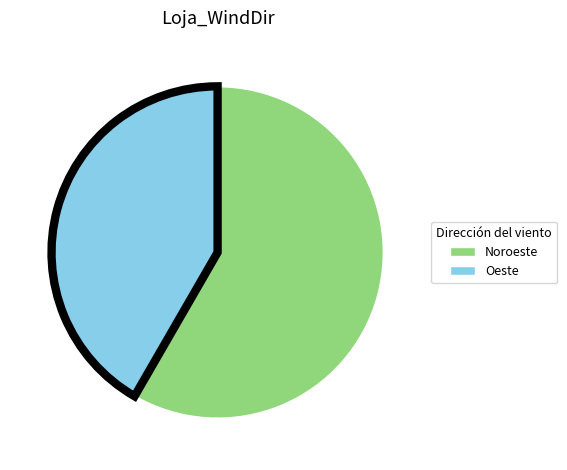

True or false: Noroeste accounts for 73% of the total.

False